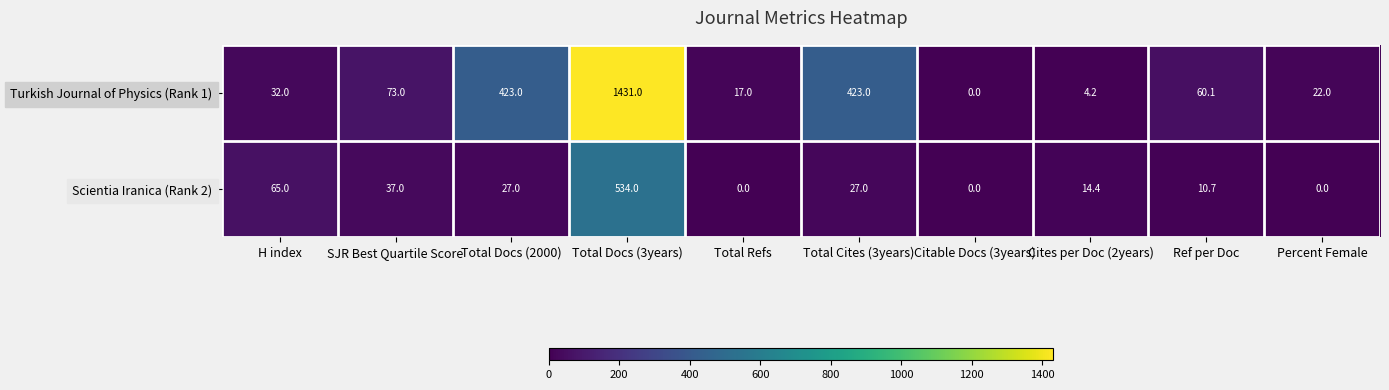

What is the maximum value for Scientia Iranica (Rank 2)?

534.0